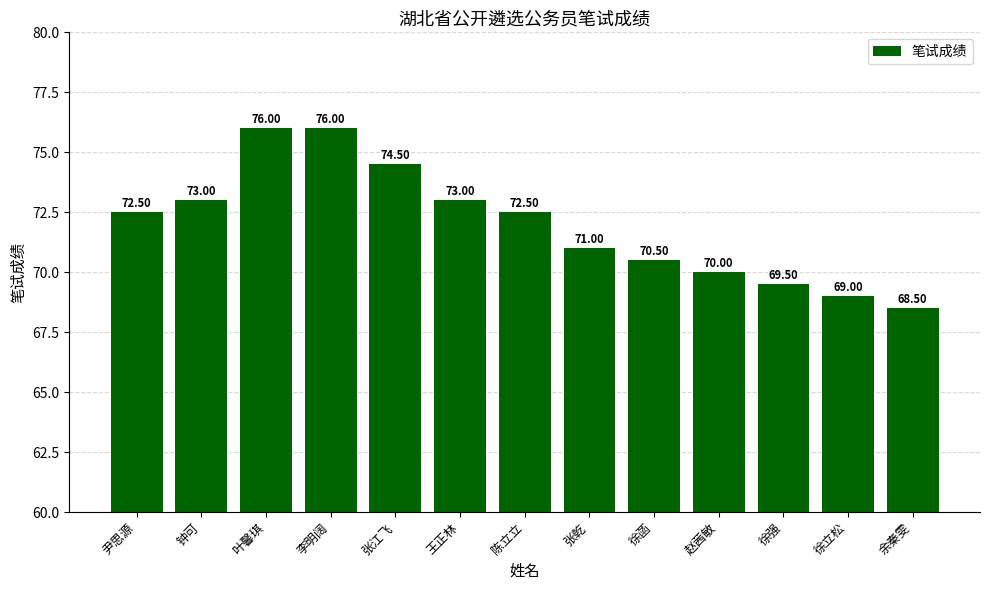

Which label corresponds to the smallest value in the chart?

余秦雯